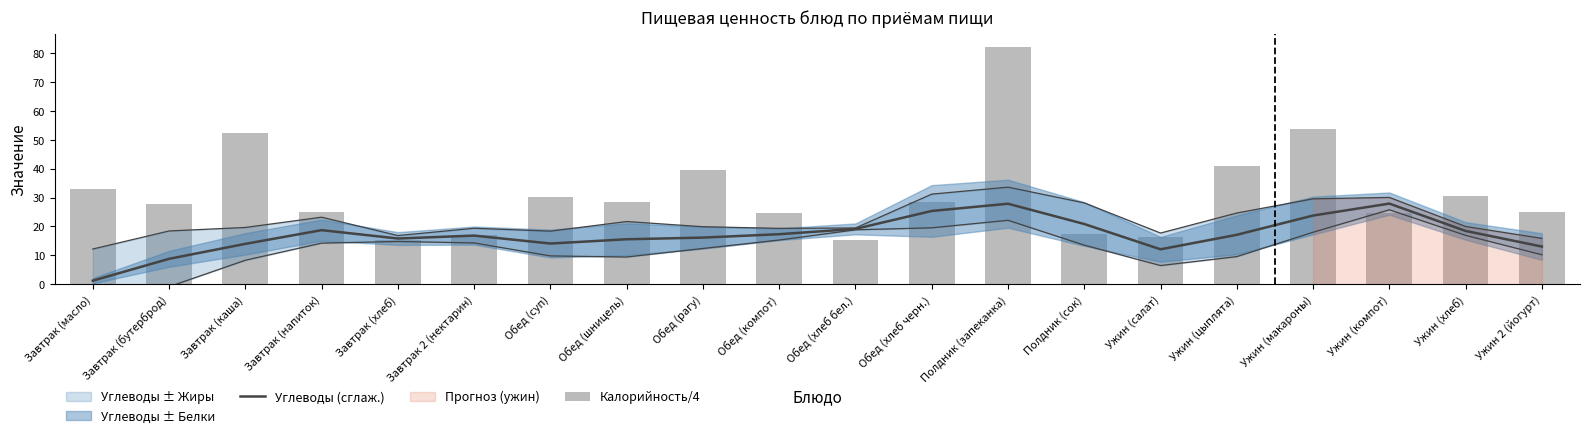

Which series changed the most between Обед (рагу) and Обед (хлеб бел.)?

Калорийность/4